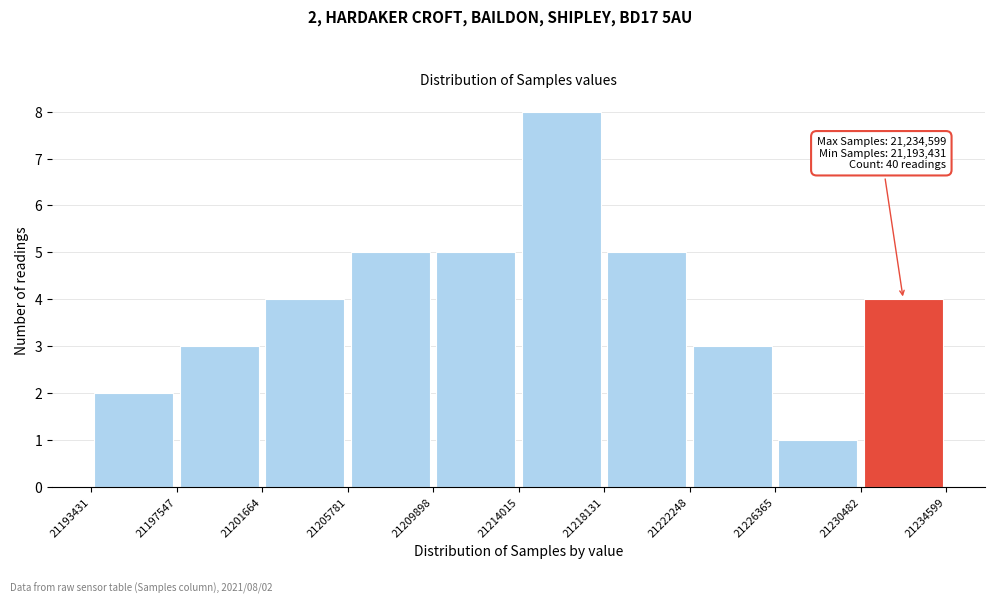

Over which range of the x-axis is the bar tallest?

21214015 to 21218131